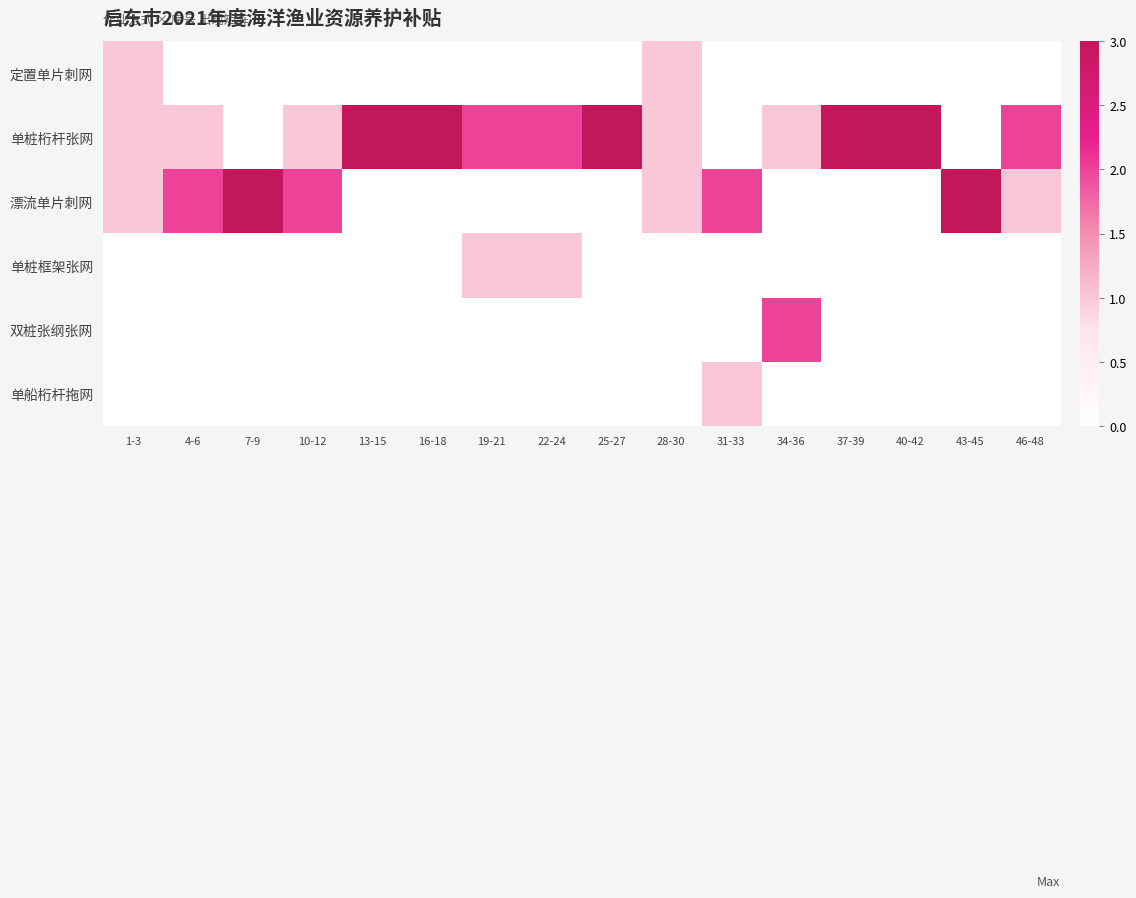

Reading left to right, list all the values displayed in this chart.

定置单片刺网: 1-3=1	4-6=0	7-9=0	10-12=0	13-15=0	16-18=0	19-21=0	22-24=0	25-27=0	28-30=1	31-33=0	34-36=0	37-39=0	40-42=0	43-45=0	46-48=0
单桩桁杆张网: 1-3=1	4-6=1	7-9=0	10-12=1	13-15=3	16-18=3	19-21=2	22-24=2	25-27=3	28-30=1	31-33=0	34-36=1	37-39=3	40-42=3	43-45=0	46-48=2
漂流单片刺网: 1-3=1	4-6=2	7-9=3	10-12=2	13-15=0	16-18=0	19-21=0	22-24=0	25-27=0	28-30=1	31-33=2	34-36=0	37-39=0	40-42=0	43-45=3	46-48=1
单桩框架张网: 1-3=0	4-6=0	7-9=0	10-12=0	13-15=0	16-18=0	19-21=1	22-24=1	25-27=0	28-30=0	31-33=0	34-36=0	37-39=0	40-42=0	43-45=0	46-48=0
双桩张纲张网: 1-3=0	4-6=0	7-9=0	10-12=0	13-15=0	16-18=0	19-21=0	22-24=0	25-27=0	28-30=0	31-33=0	34-36=2	37-39=0	40-42=0	43-45=0	46-48=0
单船桁杆拖网: 1-3=0	4-6=0	7-9=0	10-12=0	13-15=0	16-18=0	19-21=0	22-24=0	25-27=0	28-30=0	31-33=1	34-36=0	37-39=0	40-42=0	43-45=0	46-48=0